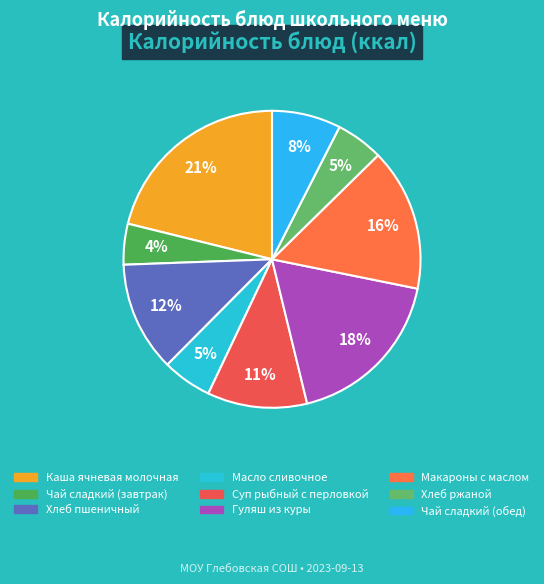

To the nearest percent, what is the difference between the largest and smallest slice percentages?

17%